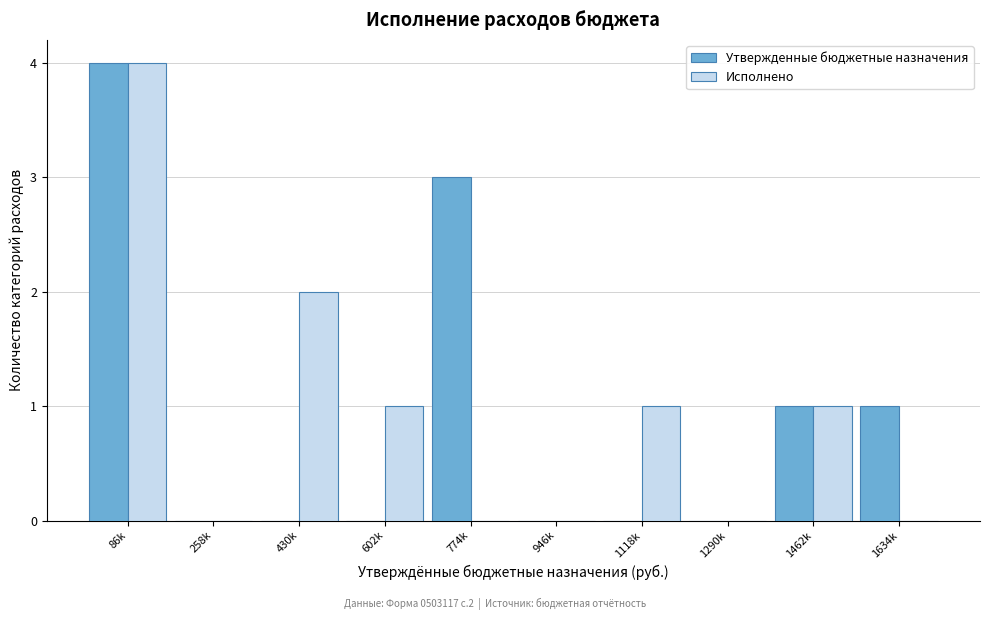

Reading left to right, extract all data points from this chart.

Утвержденные бюджетные назначения: 86k=4	258k=0	430k=0	602k=0	774k=3	946k=0	1118k=0	1290k=0	1462k=1	1634k=1
Исполнено: 86k=4	258k=0	430k=2	602k=1	774k=0	946k=0	1118k=1	1290k=0	1462k=1	1634k=0